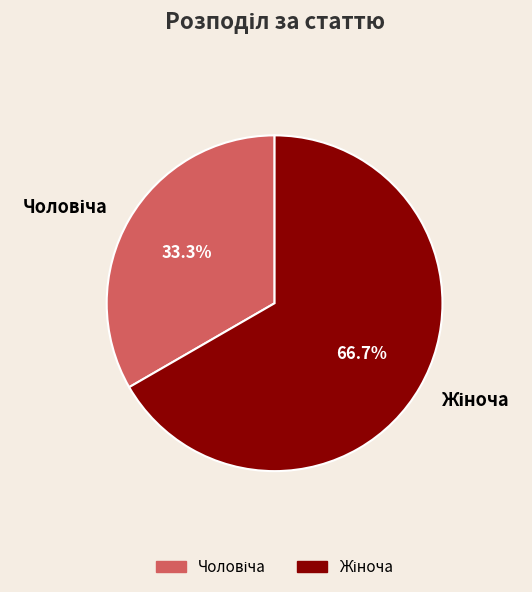

Is there a majority slice in this chart?

Yes